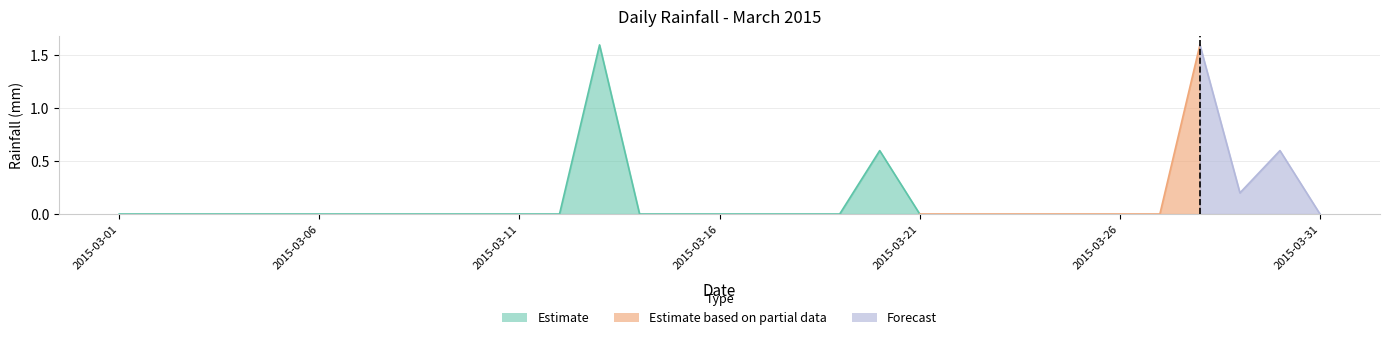

Does the chart have visible grid lines?

Yes